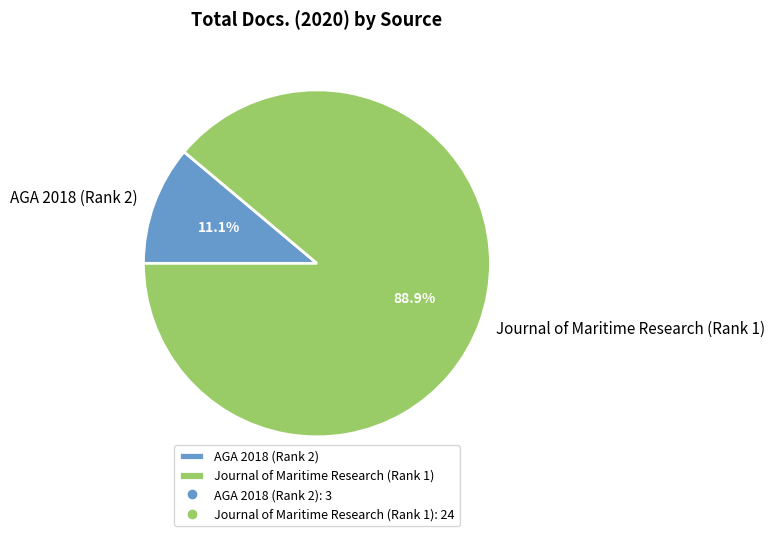

Which slice is the smallest?

AGA 2018 (Rank 2)